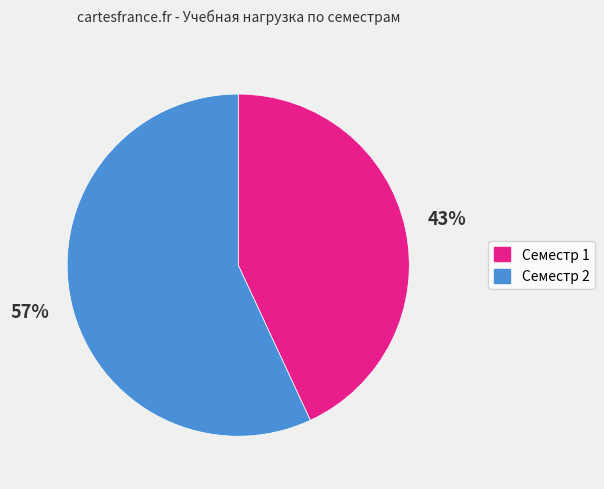

Which slice is the smallest?

Семестр 1